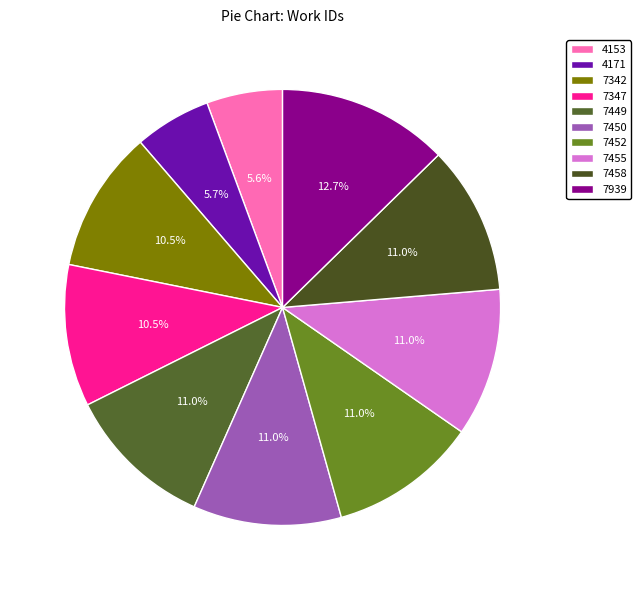

Combined, what portion of the pie is 7458 and 7449?

22.0%